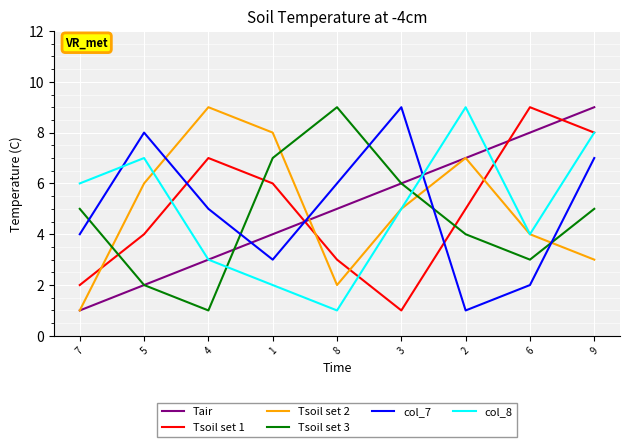

What is the sum of all Tsoil set 1 values?

45